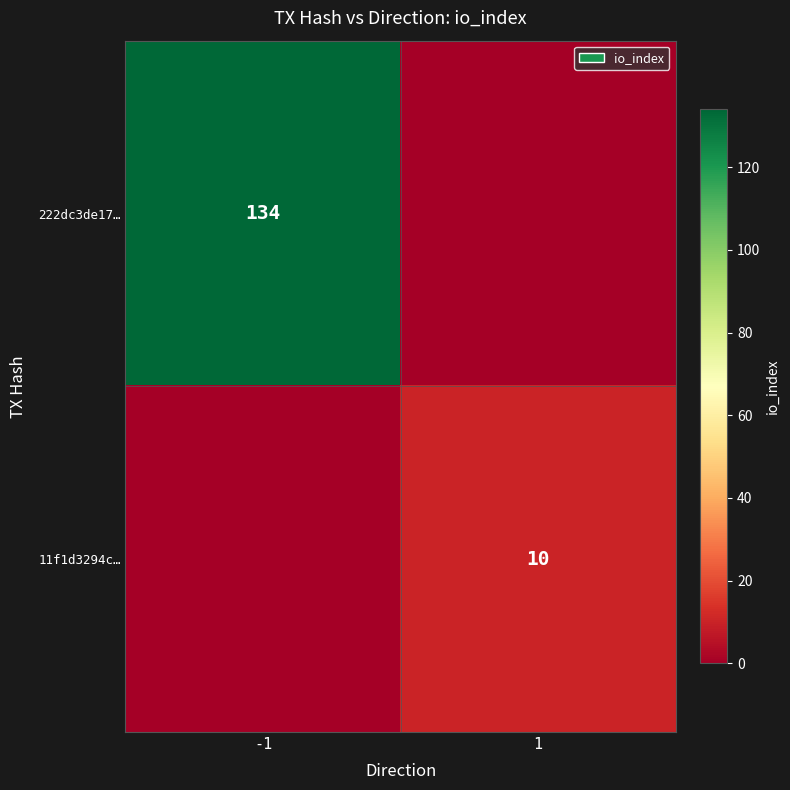

The 11f1d3294c… series shows 10 at 1. True or false?

True